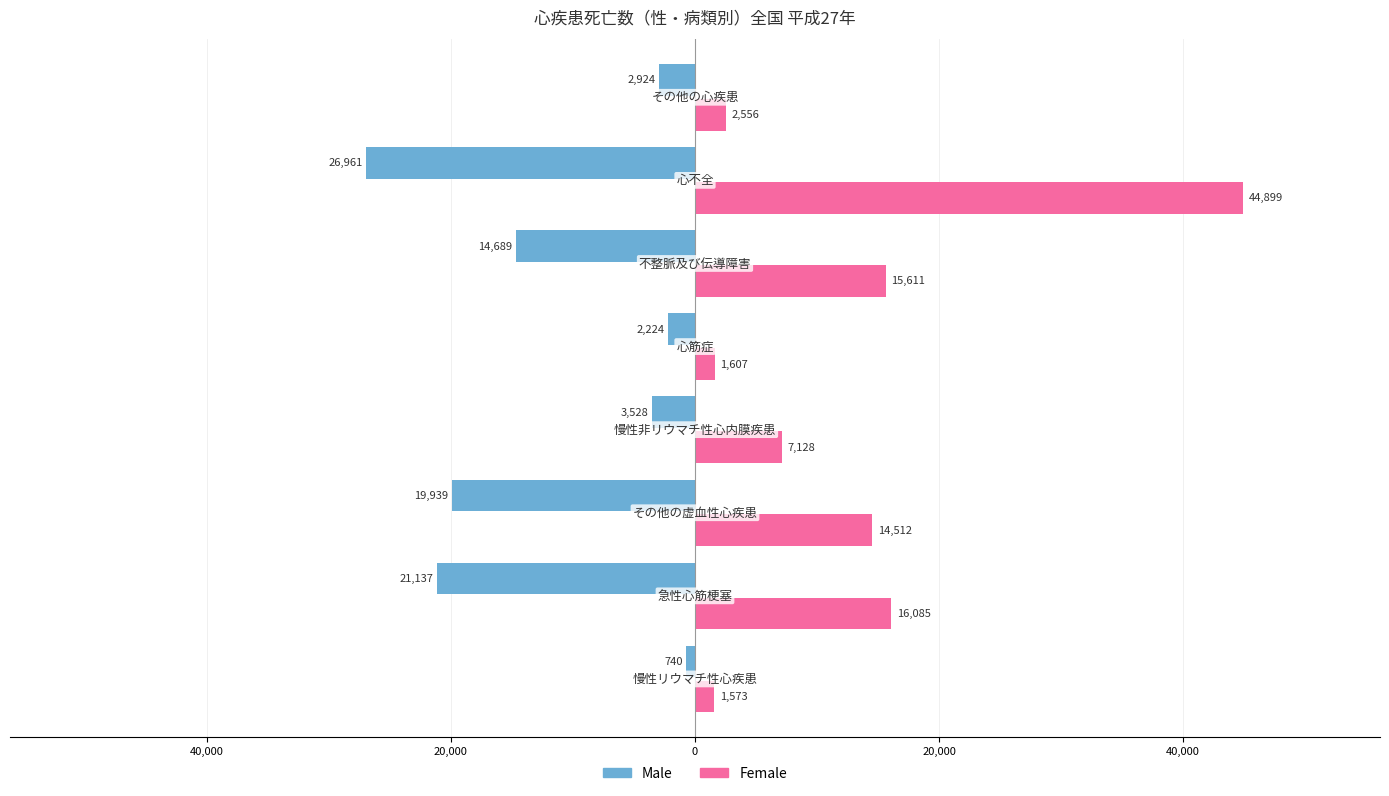

What are all the series names shown in the legend?

Male, Female